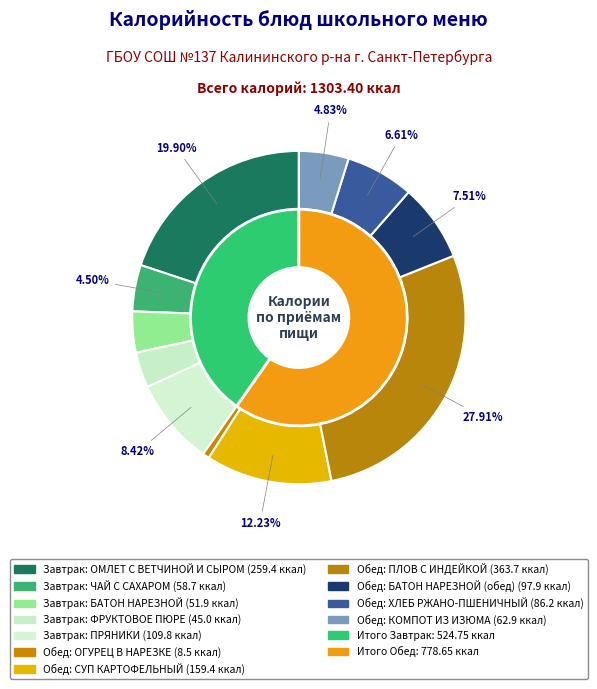

The КОМПОТ ИЗ ИЗЮМА slice represents 19% of the pie. True or false?

False